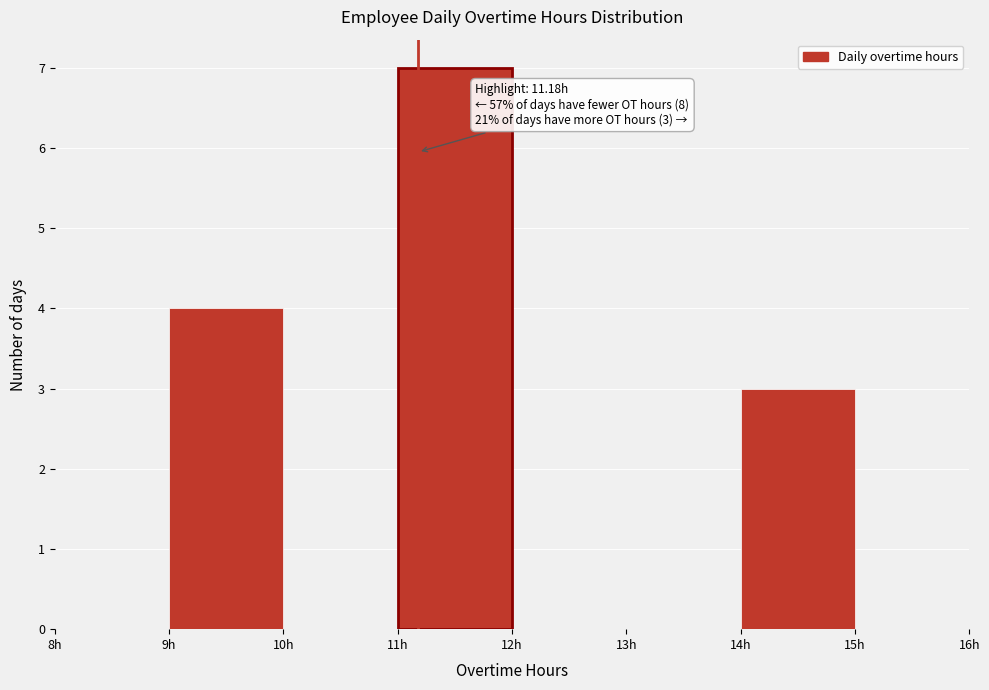

Over which range of the x-axis is the bar tallest?

11 to 12